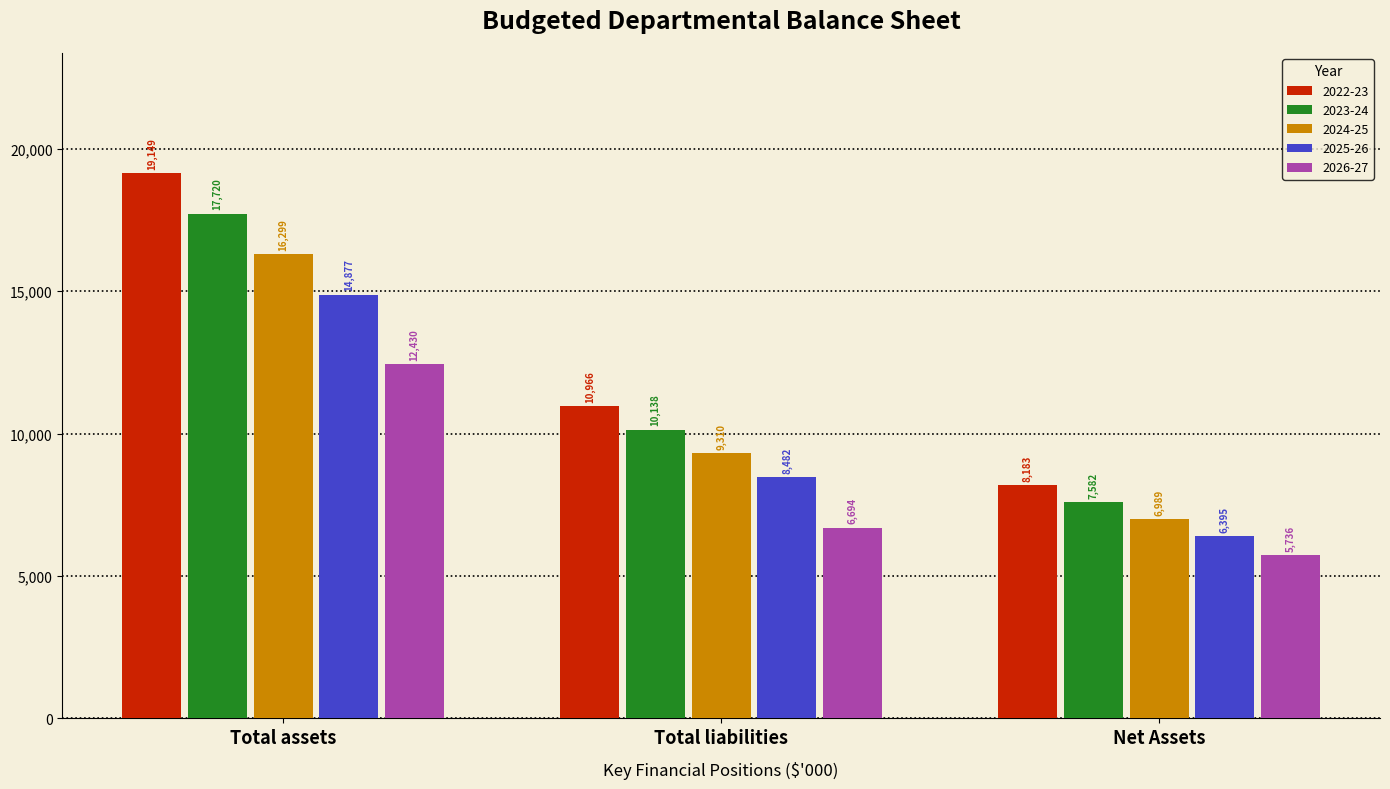

Reading right to left, extract all data points from this chart.

2022-23: Net Assets=8183	Total liabilities=10966	Total assets=19149
2023-24: Net Assets=7582	Total liabilities=10138	Total assets=17720
2024-25: Net Assets=6989	Total liabilities=9310	Total assets=16299
2025-26: Net Assets=6395	Total liabilities=8482	Total assets=14877
2026-27: Net Assets=5736	Total liabilities=6694	Total assets=12430